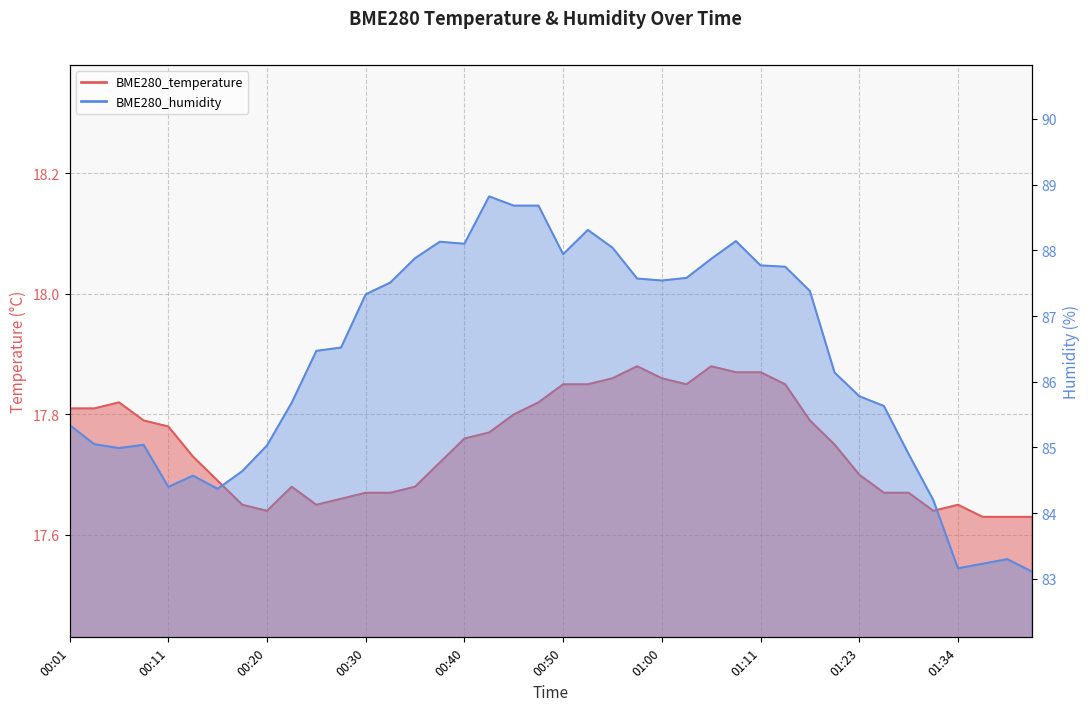

At which label does BME280_humidity reach its peak?

00:43